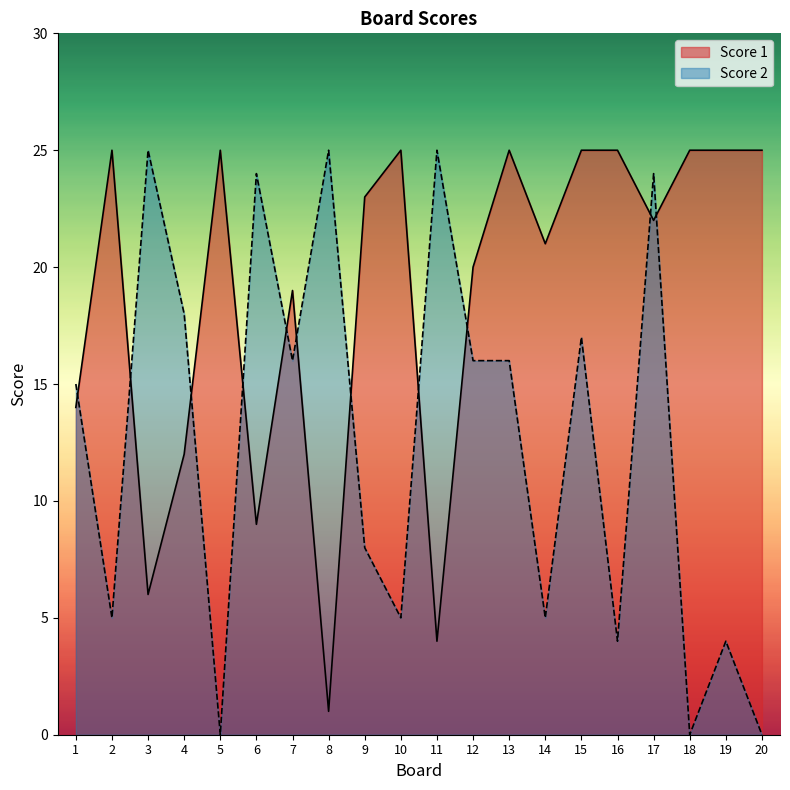

What is the difference between the Score 2 values at 4 and 8?

7